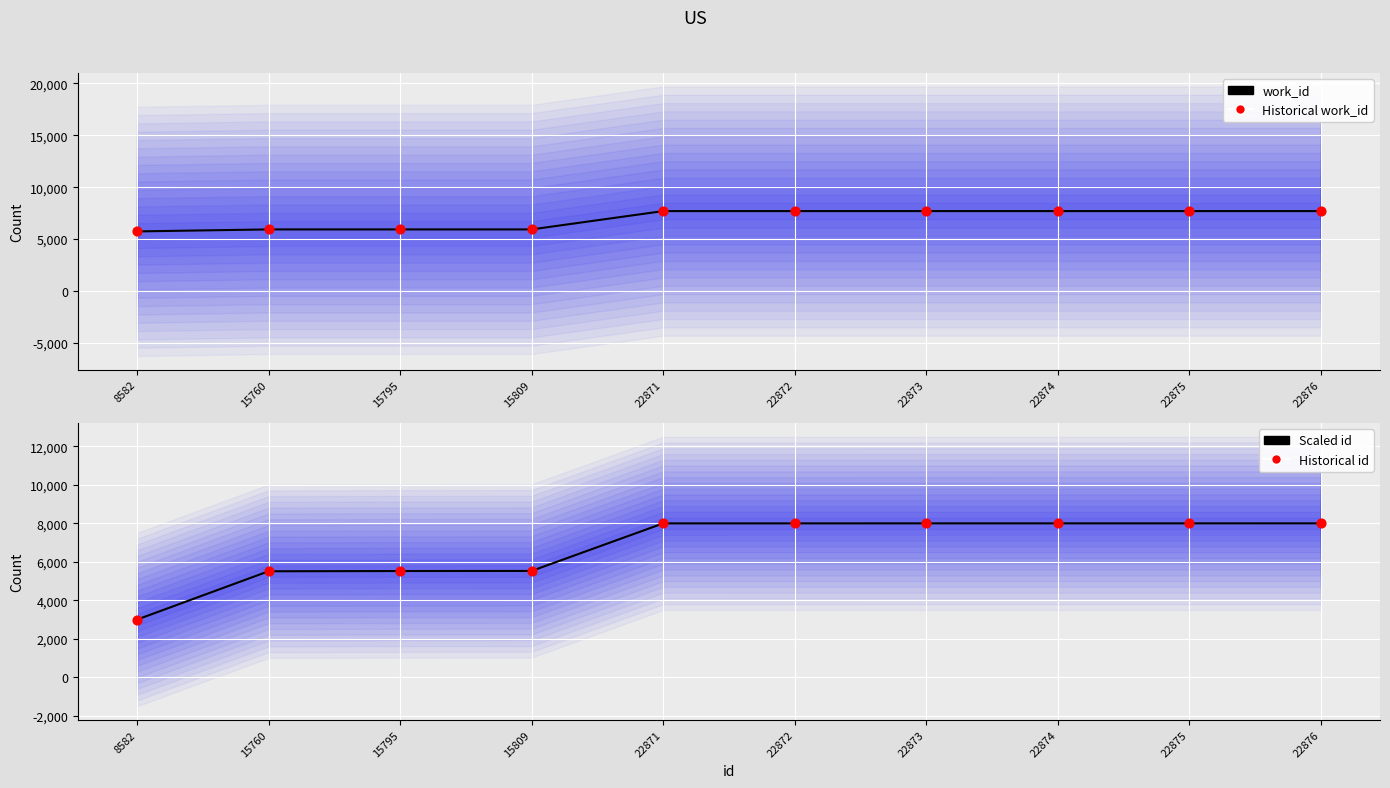

What are all the series names shown in the legend?

work_id, Historical work_id, Scaled id, Historical id